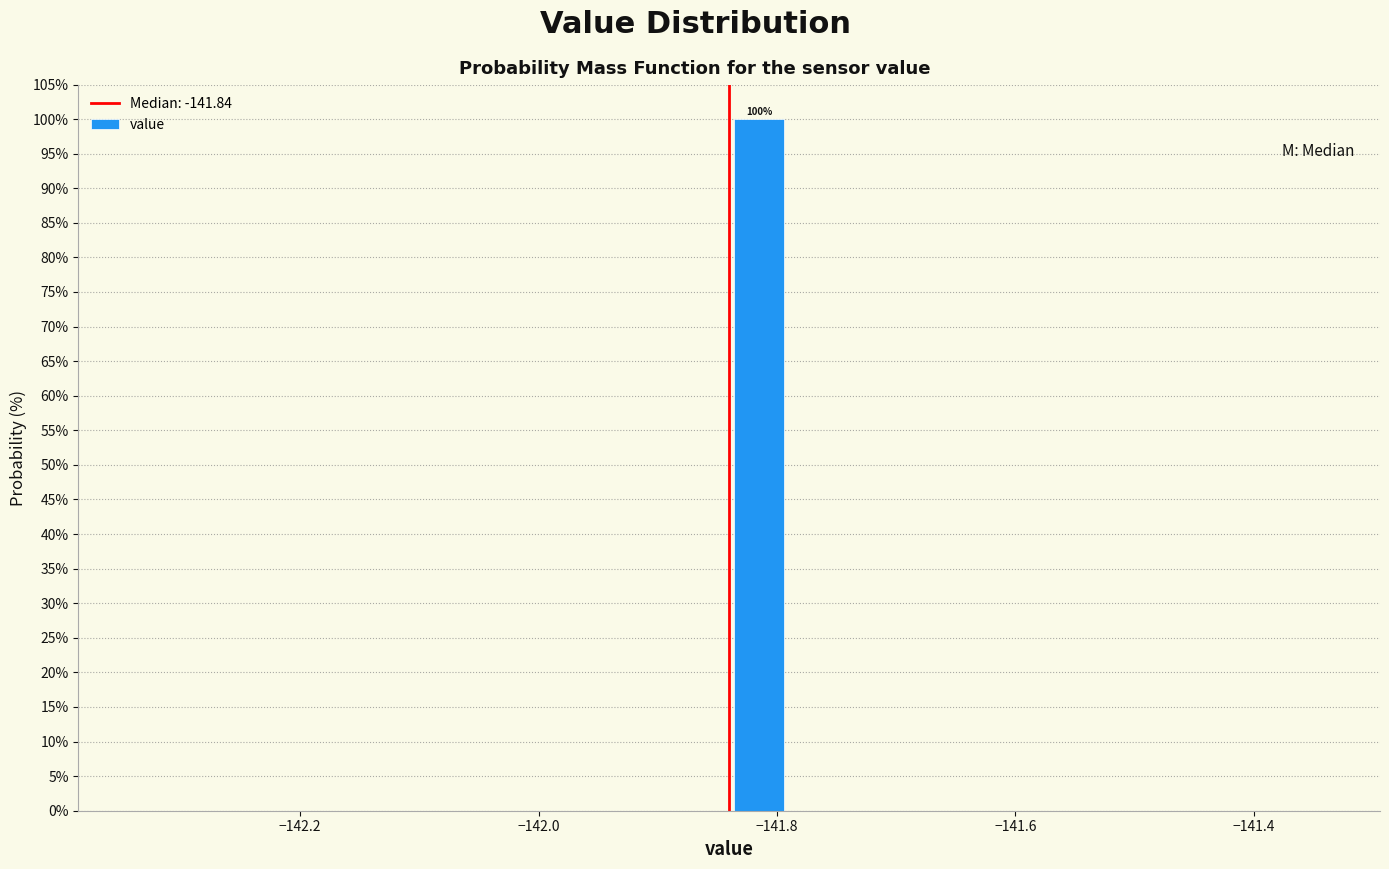

Around what value on the x-axis is the tallest bar? Give the approximate position of its centre, as read against the axis.

-141.82